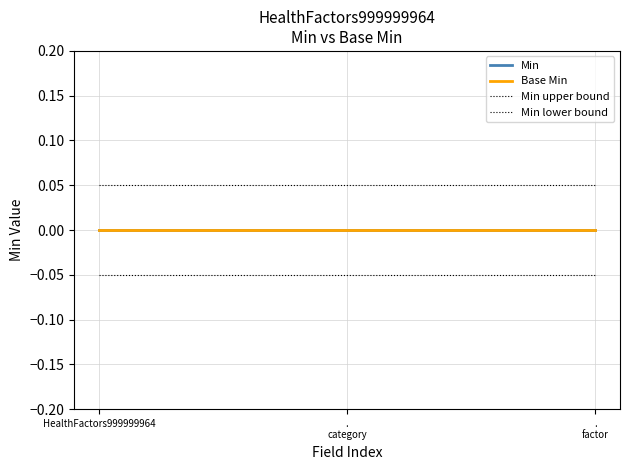

Reading left to right, what are all the values shown in this chart?

Min: 0.0	0.0	0.0
Base Min: 0.0	0.0	0.0
Min upper bound: 0.1	0.1	0.1
Min lower bound: -0.1	-0.1	-0.1